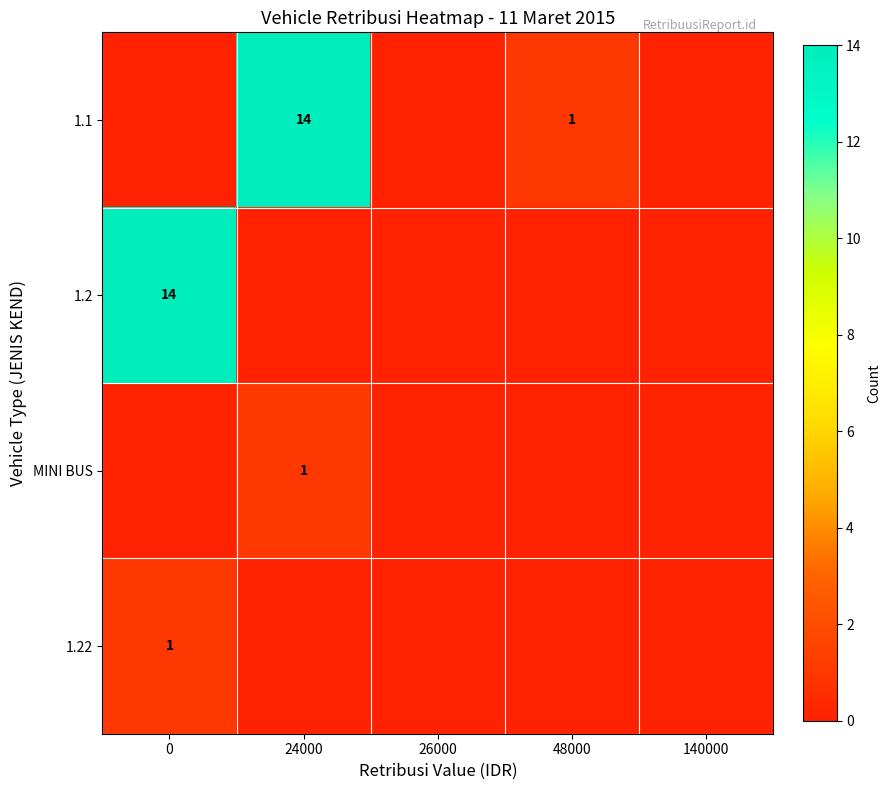

True or false: 1.1 has a value of 14 at 24000.

True